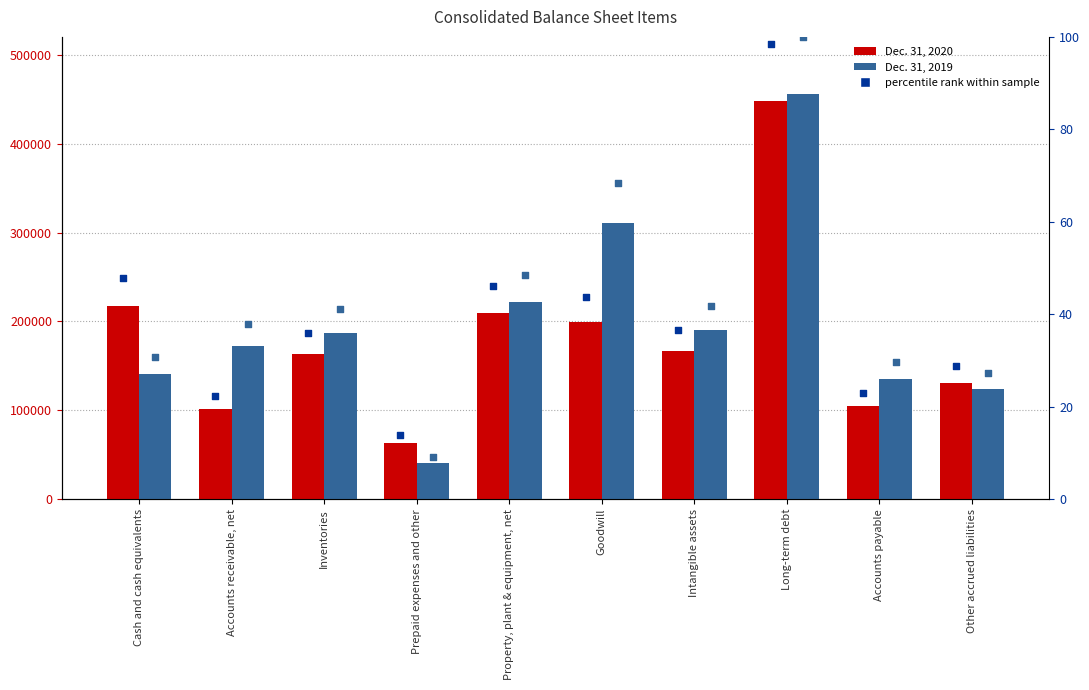

Which series has the largest total across all categories?

Dec. 31, 2019